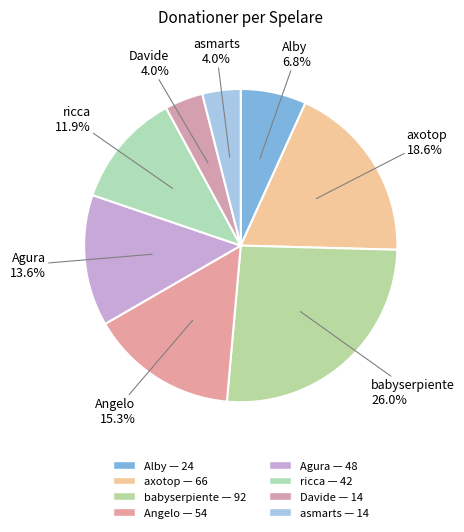

Count the number of slices in the pie.

8